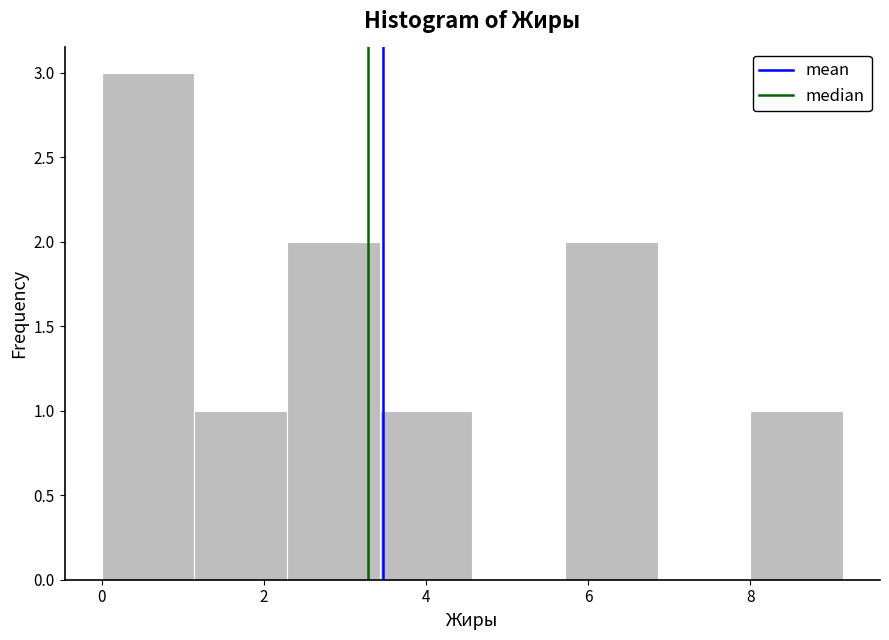

Reading left to right, list every bar in this chart as the range it spans on the x-axis followed by its height. Neither the bar edges nor the heights are printed on the chart, so give them approximately, as read against the axes.

0.0 to 1.2: 3
1.2 to 2.2: 1
2.2 to 3.4: 2
3.4 to 4.6: 1
4.6 to 5.8: 0
5.8 to 6.8: 2
6.8 to 8.0: 0
8.0 to 9.2: 1